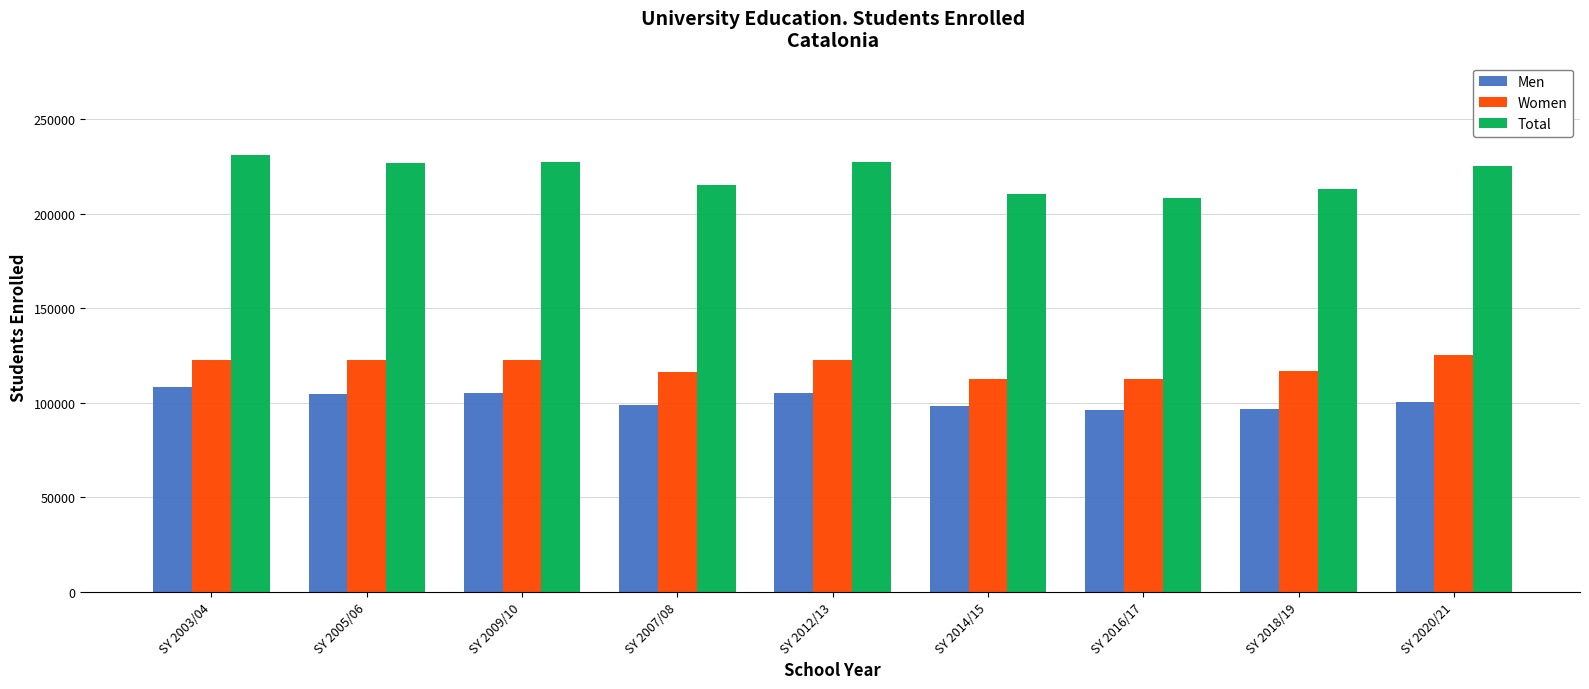

What position from the right is SY 2009/10?

7